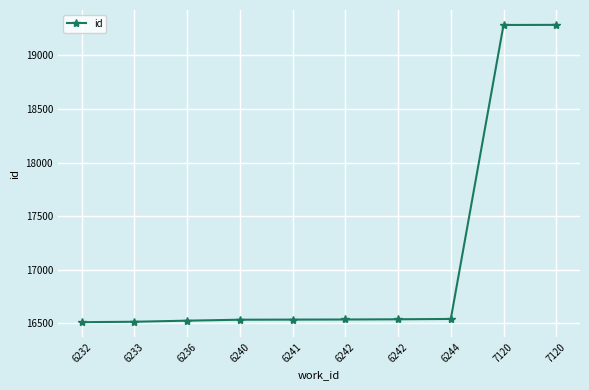

Which has a higher value, 7120 or 6232?

7120